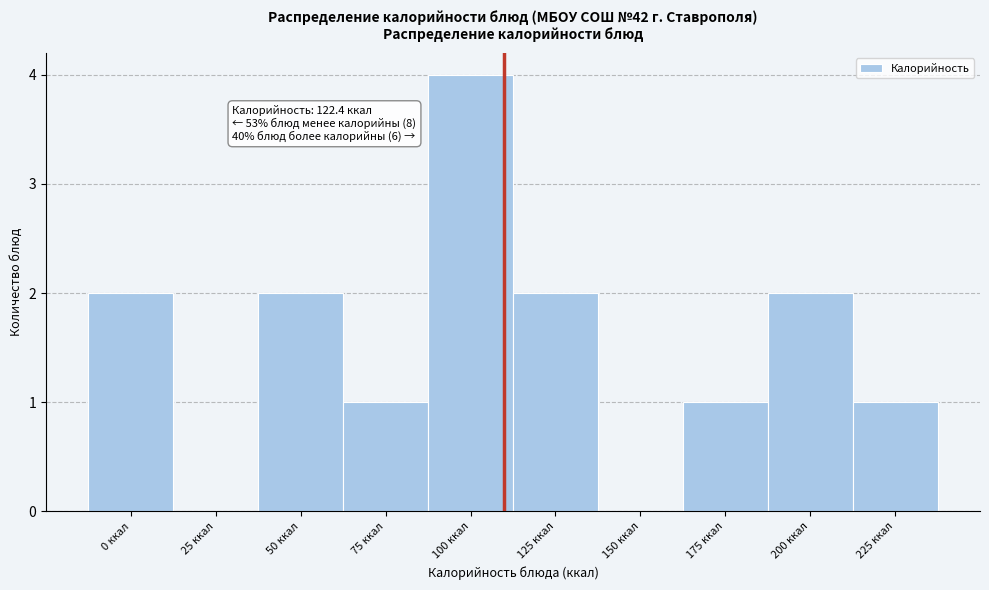

Reading left to right, transcribe all the data shown in this chart.

0 ккал=2	25 ккал=0	50 ккал=2	75 ккал=1	100 ккал=4	125 ккал=2	150 ккал=0	175 ккал=1	200 ккал=2	225 ккал=1